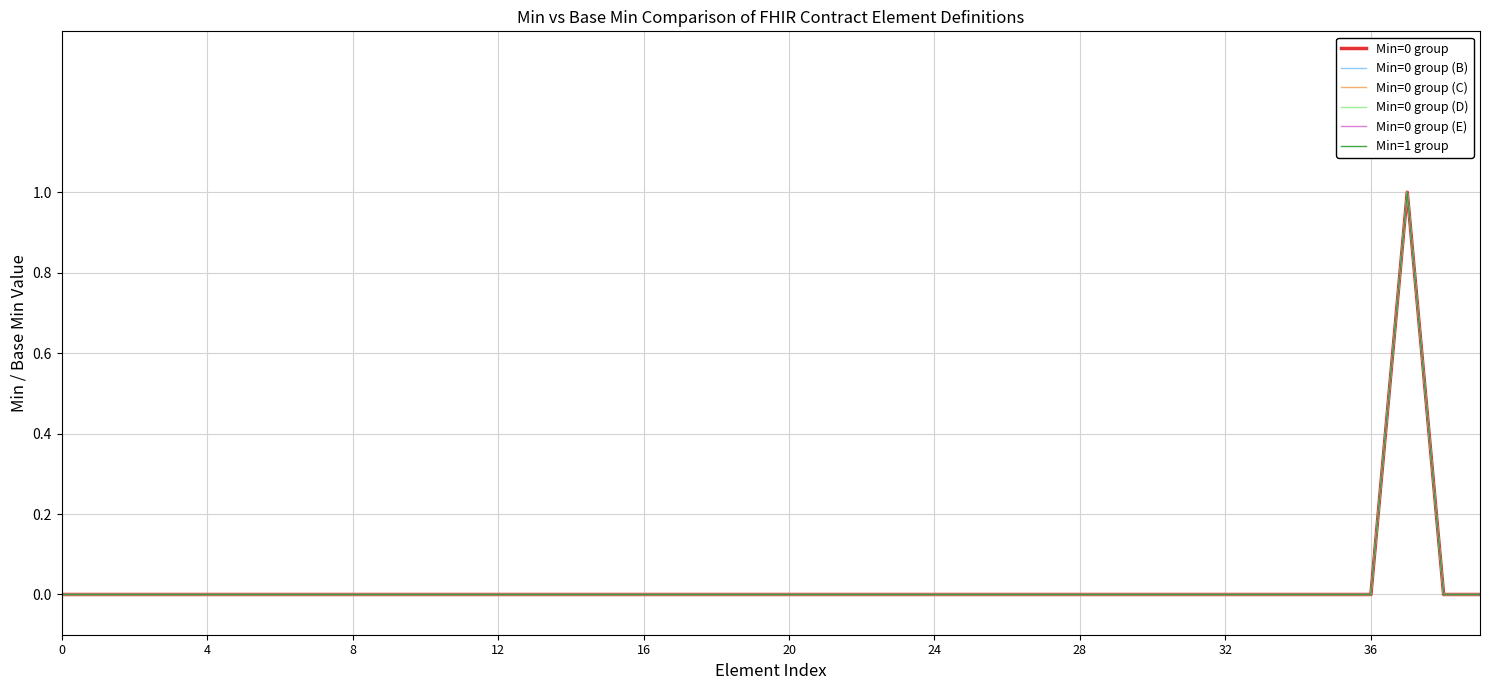

Does the chart have visible grid lines?

Yes